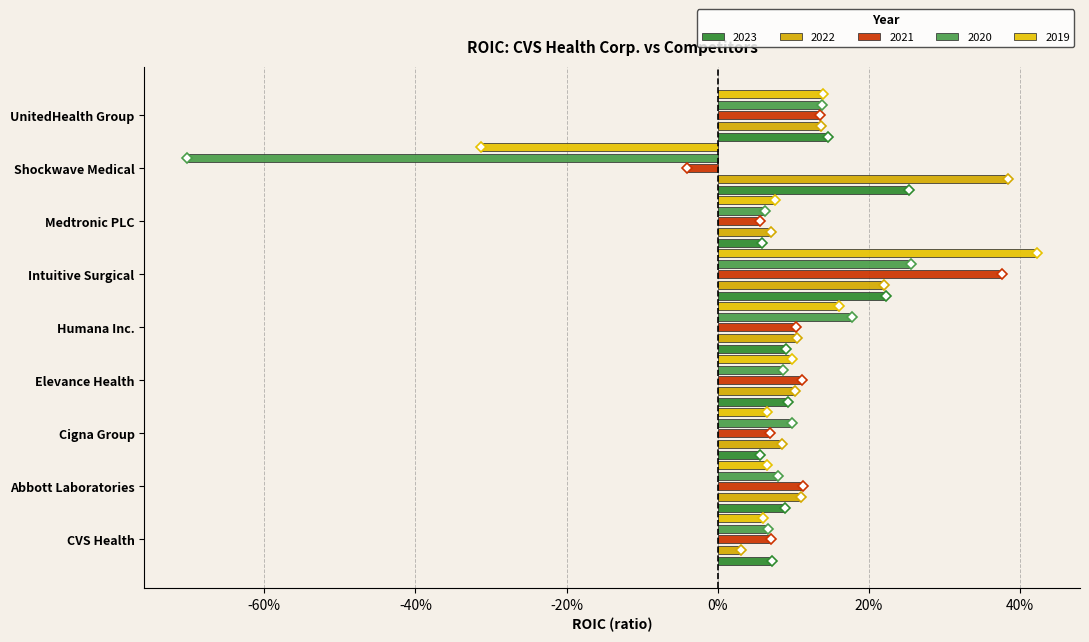

Between Medtronic PLC and Cigna Group, which is larger?

Medtronic PLC